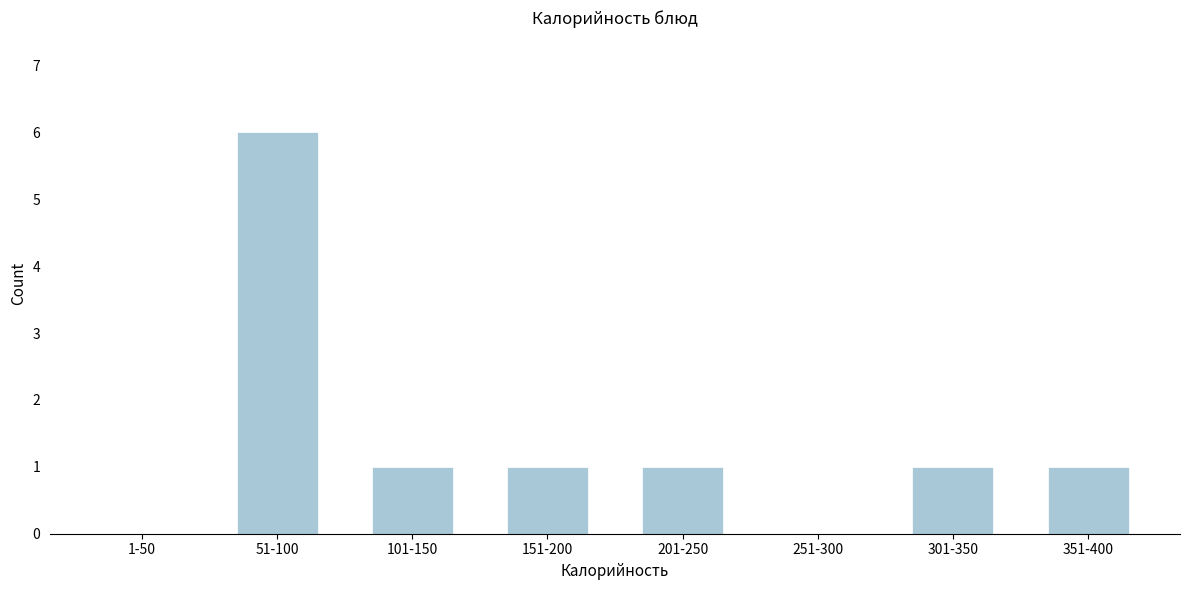

Reading right to left, extract all data points from this chart.

351-400=1	301-350=1	251-300=0	201-250=1	151-200=1	101-150=1	51-100=6	1-50=0